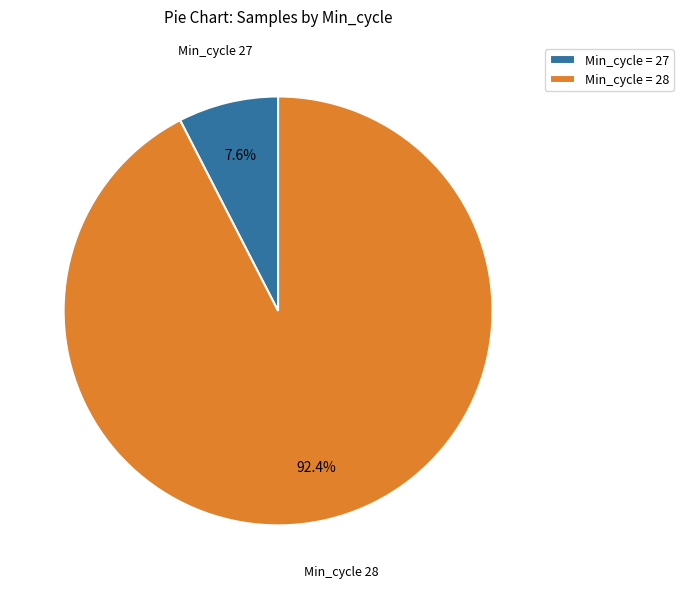

Count the number of slices in the pie.

2